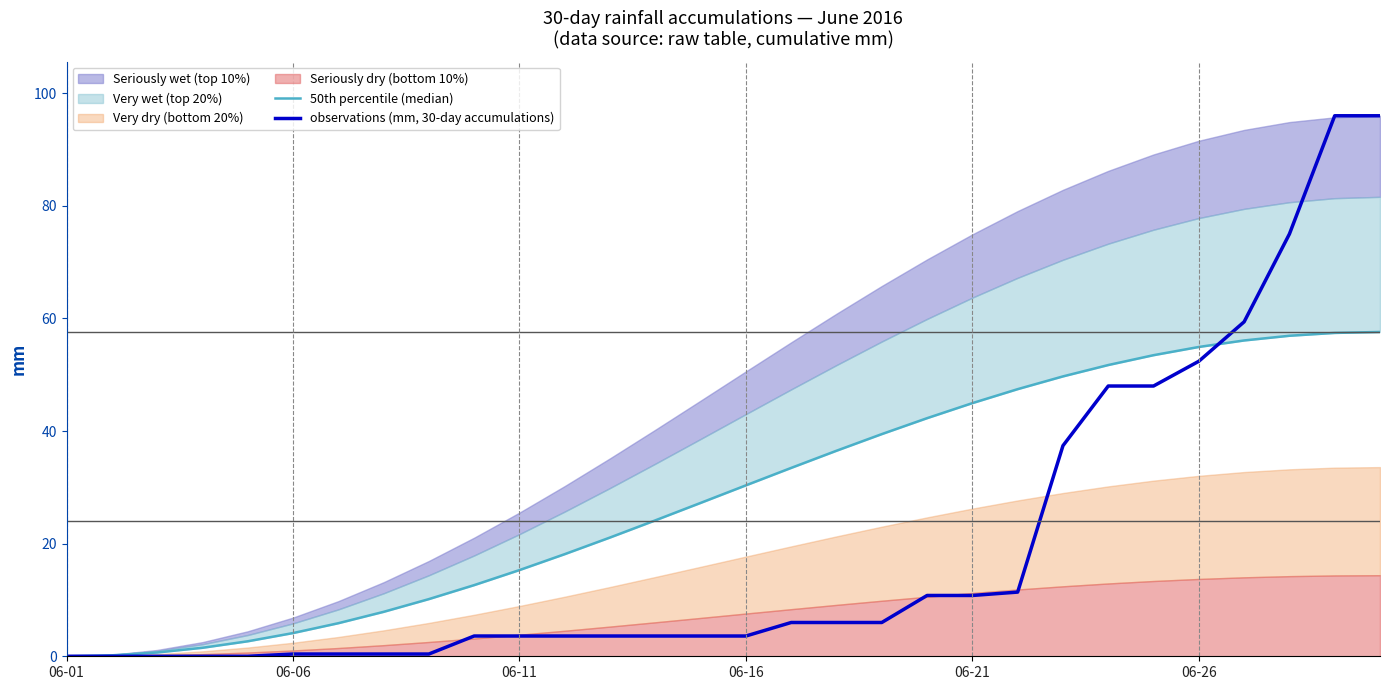

Reading right to left, list all the values displayed in this chart.

50th percentile (median): 57.6	57.4	56.9	56.1	54.9	53.5	51.7	49.7	47.4	45.0	42.3	39.5	36.5	33.5	30.4	27.2	24.1	21.1	18.1	15.3	12.6	10.2	7.9	5.9	4.1	2.7	1.5	0.7	0.2	0.0
observations (mm, 30-day accumulations): 96.0	96.0	75.0	59.4	52.4	48.0	48.0	37.4	11.4	10.8	10.8	6.0	6.0	6.0	3.6	3.6	3.6	3.6	3.6	3.6	3.6	0.4	0.4	0.4	0.4	0.0	0.0	0.0	0.0	0.0